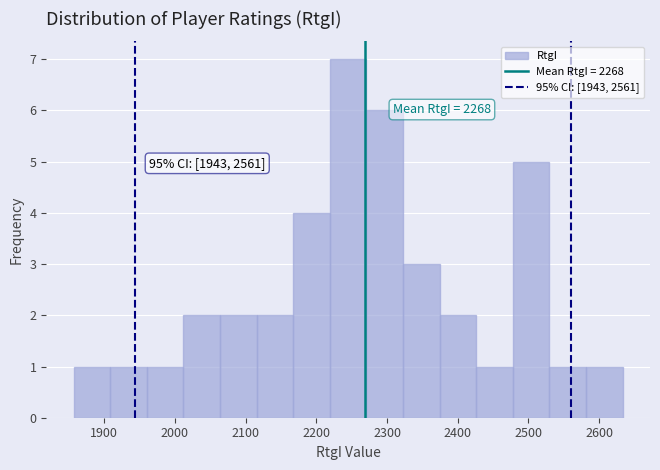

Over which range of the x-axis is the bar tallest?

2220 to 2270